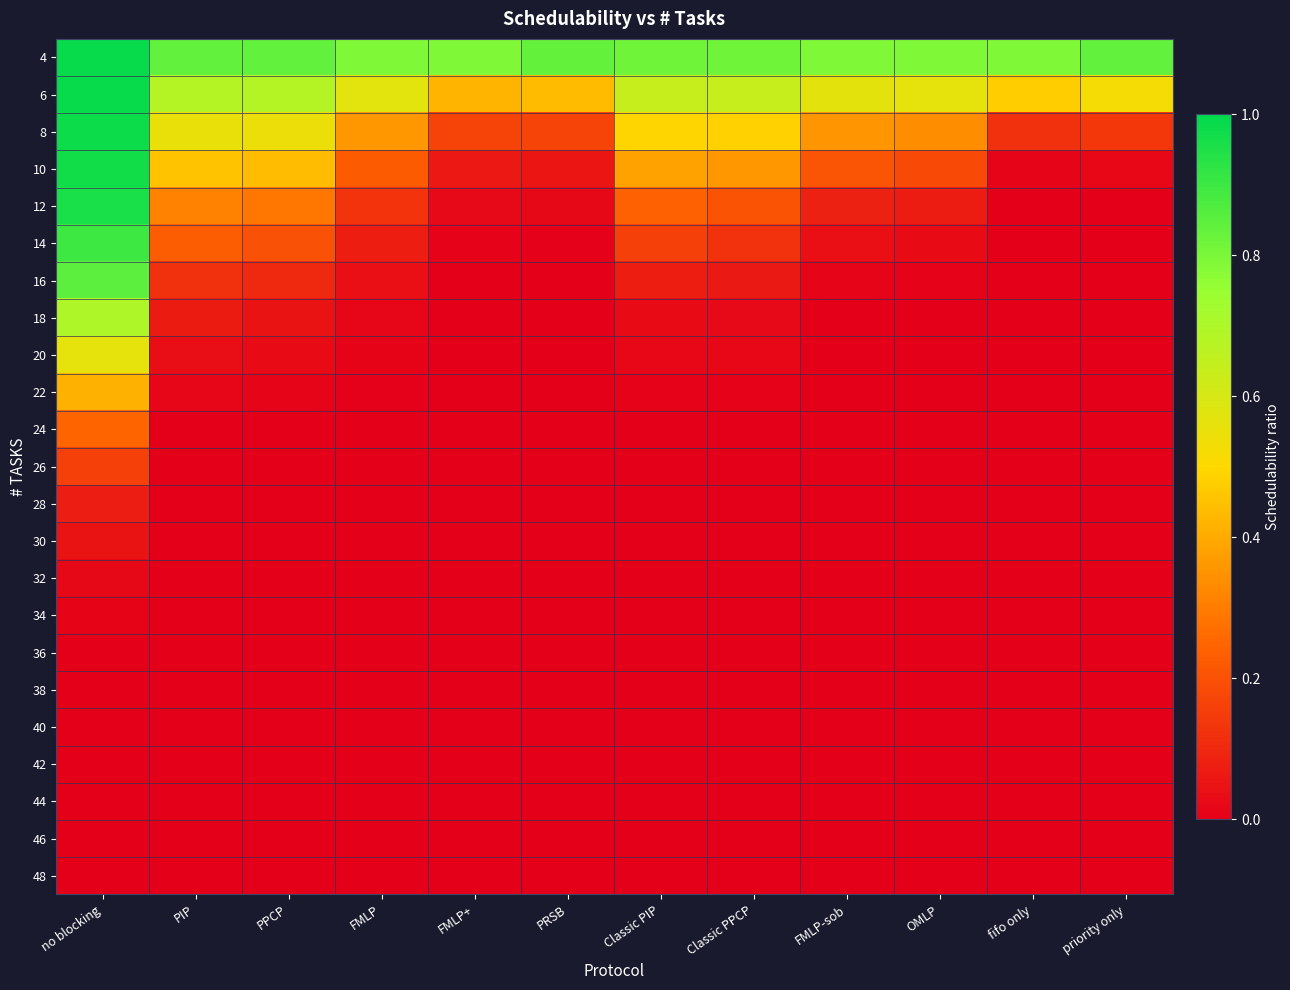

Rank the series at priority only from lowest to highest value.

14, 16, 18, 20, 22, 24, 26, 28, 30, 32, 34, 36, 38, 40, 42, 44, 46, 48, 12, 10, 8, 6, 4